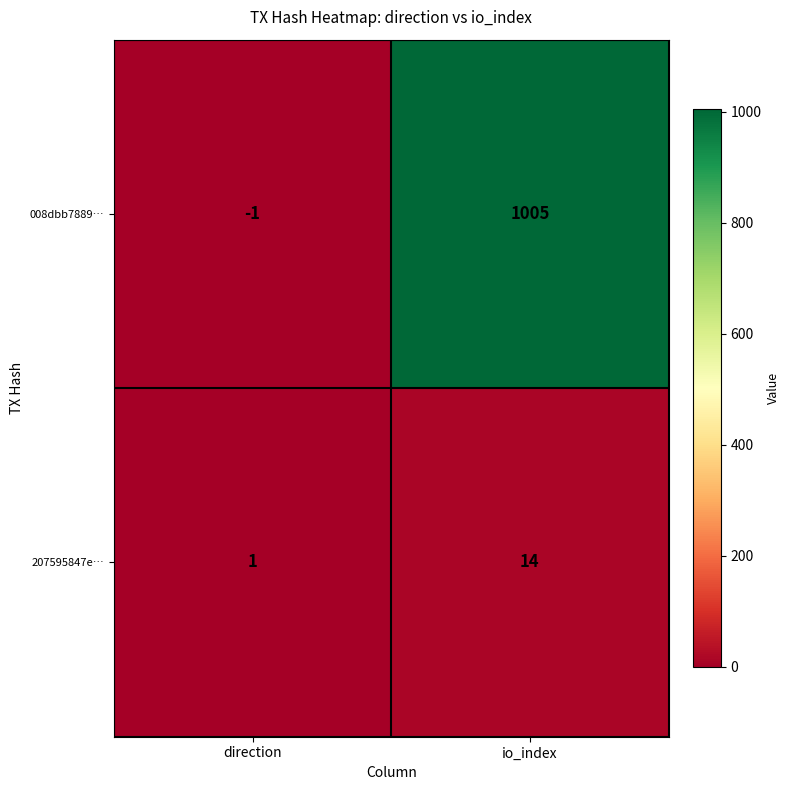

How many negative values does the 008dbb7889… series have?

1